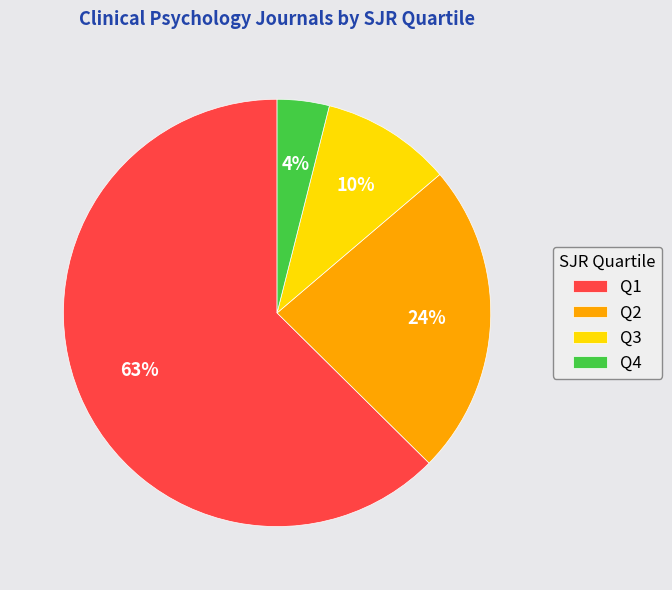

The Q4 slice represents 4% of the pie. True or false?

True